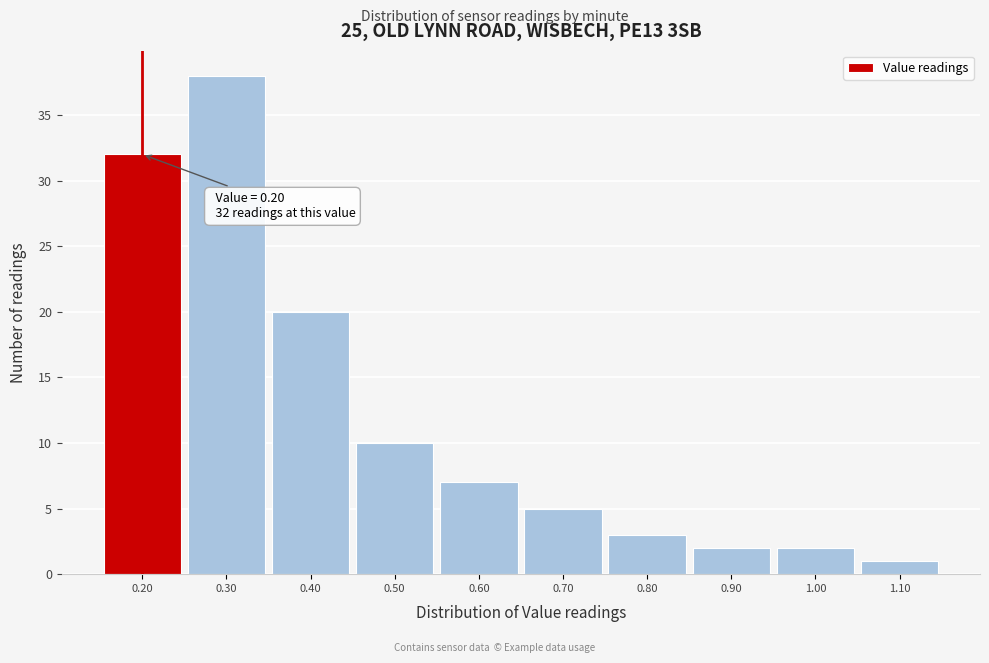

Which range on the x-axis has the tallest bar?

0.25 to 0.35